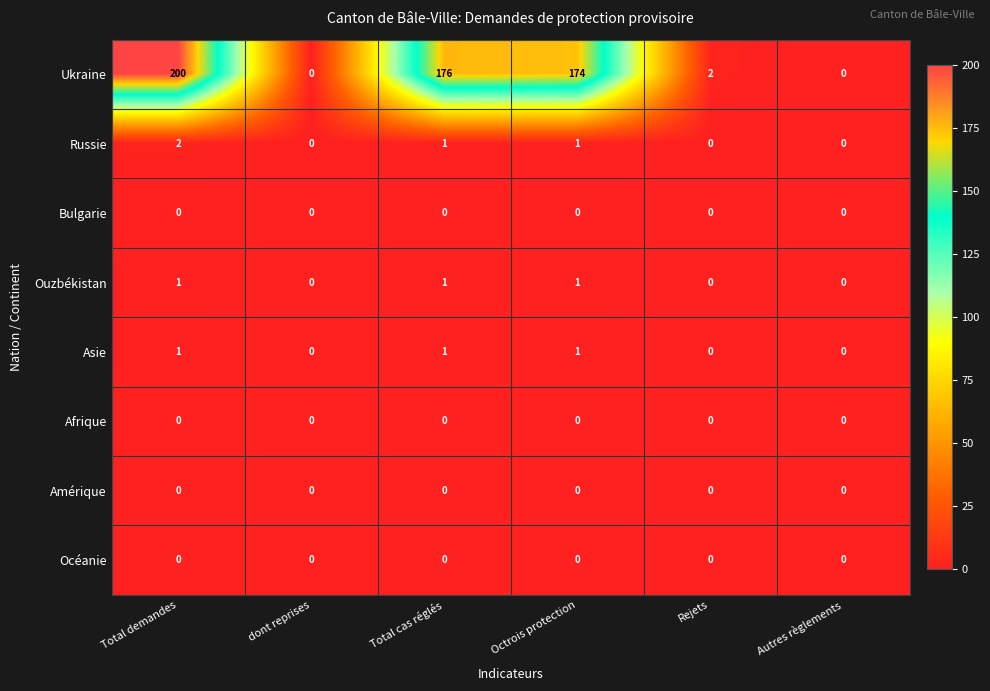

The Amérique series shows 0 at dont reprises. True or false?

True